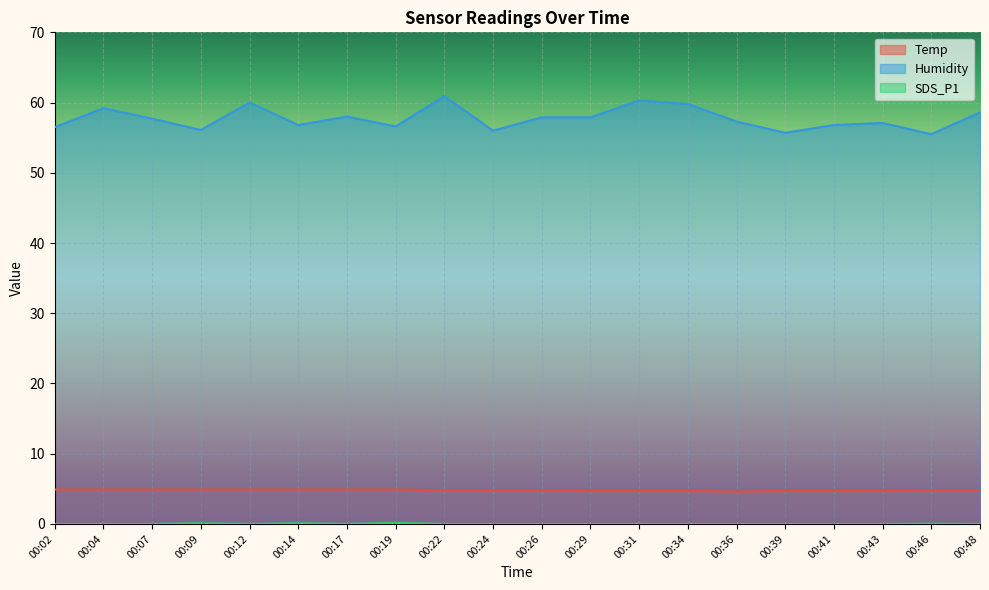

List the series in order of their peak value, lowest first.

SDS_P1, Temp, Humidity